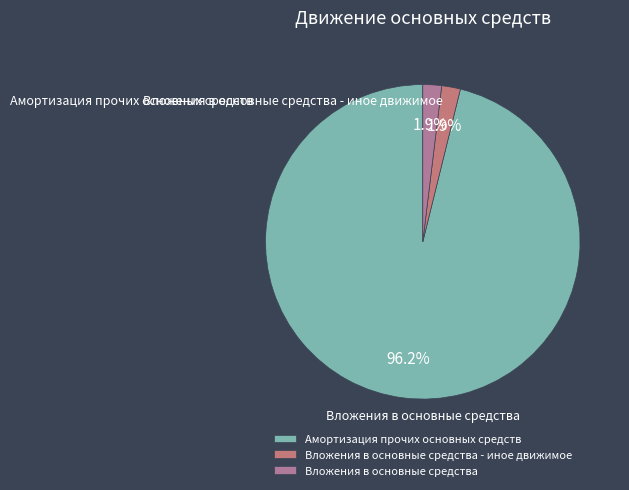

What is the largest slice in the pie chart?

Амортизация прочих основных средств